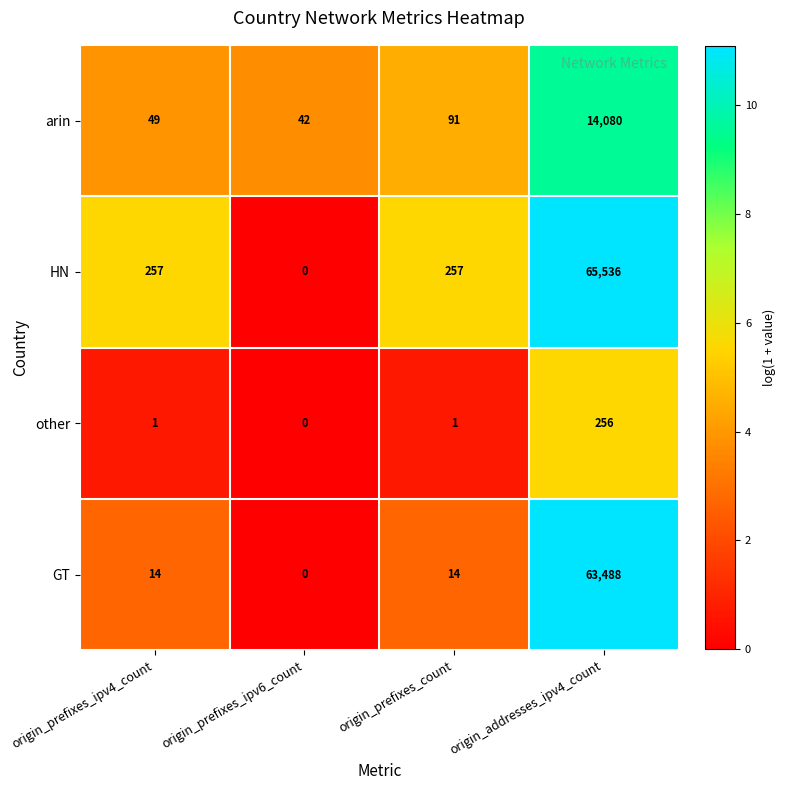

What is the approximate value of GT at origin_prefixes_count?

14